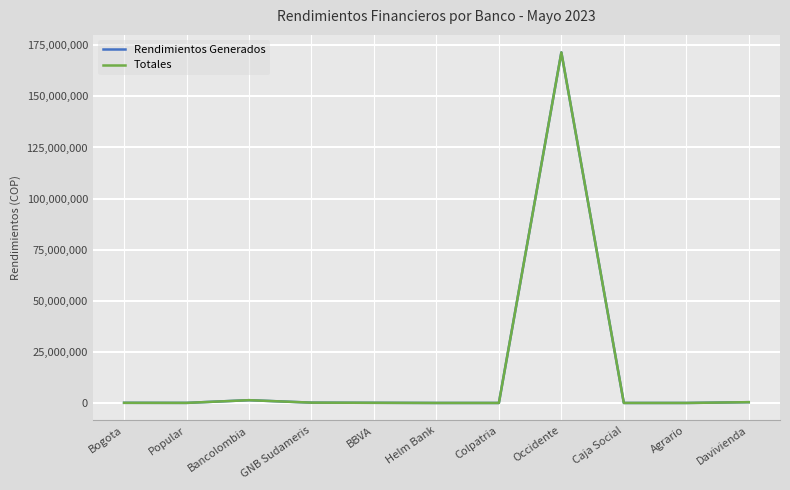

True or false: Totales has a value of 251449426.3 at Occidente.

False